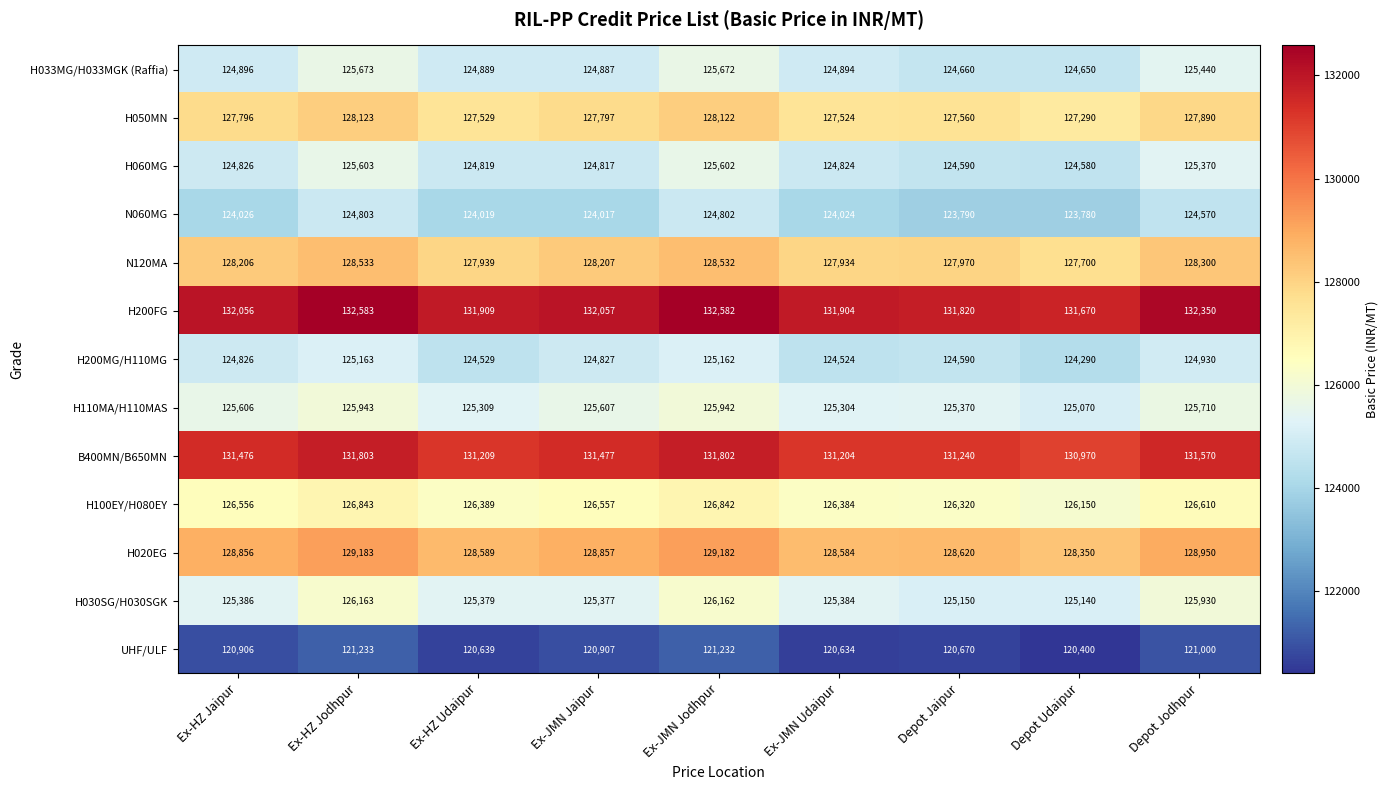

What is the total value across all series at Depot Udaipur?

1640040